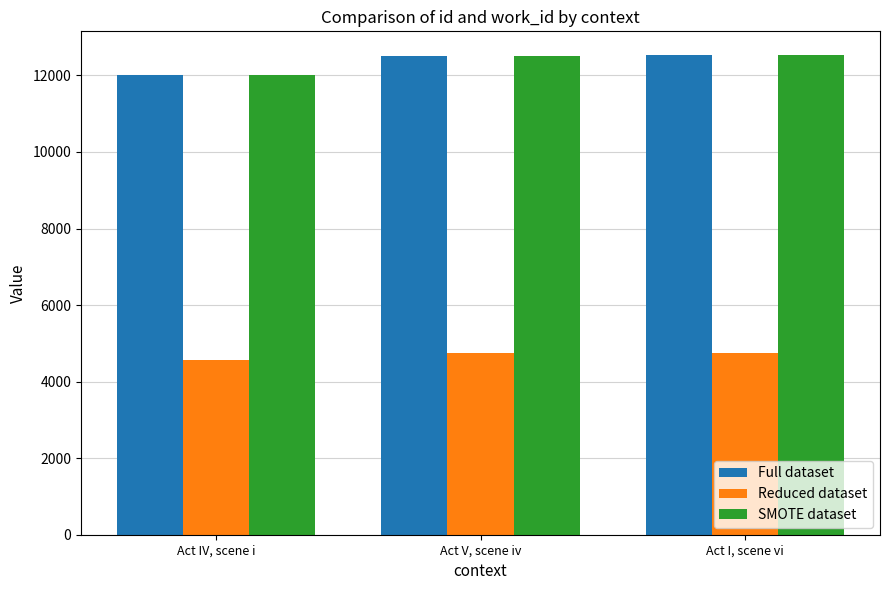

How many Reduced dataset values are between 4572 and 4742?

3